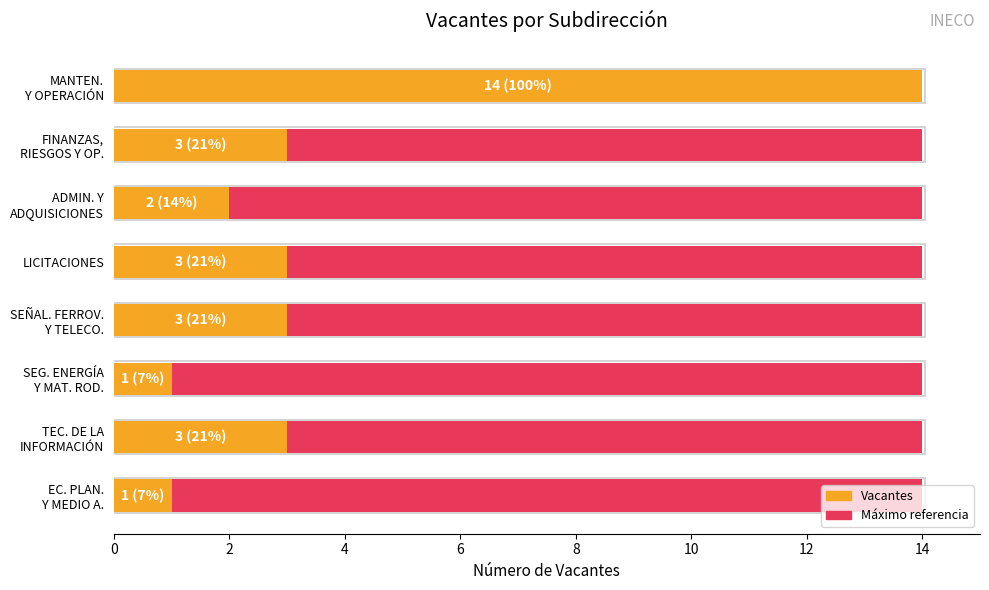

What is the approximate value of Vacantes at LICITACIONES?

3.0